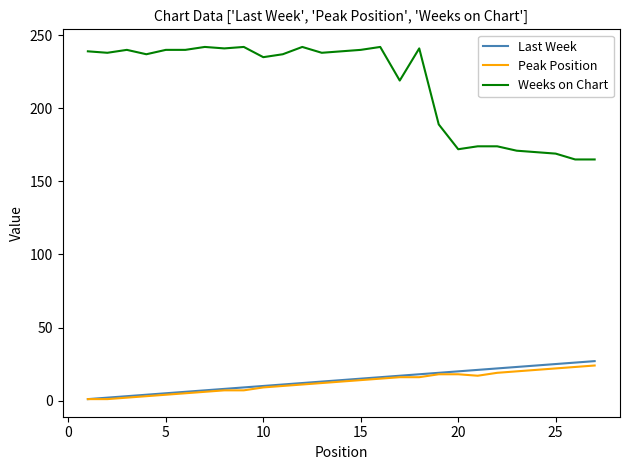

True or false: Last Week and Weeks on Chart intersect in this chart.

False